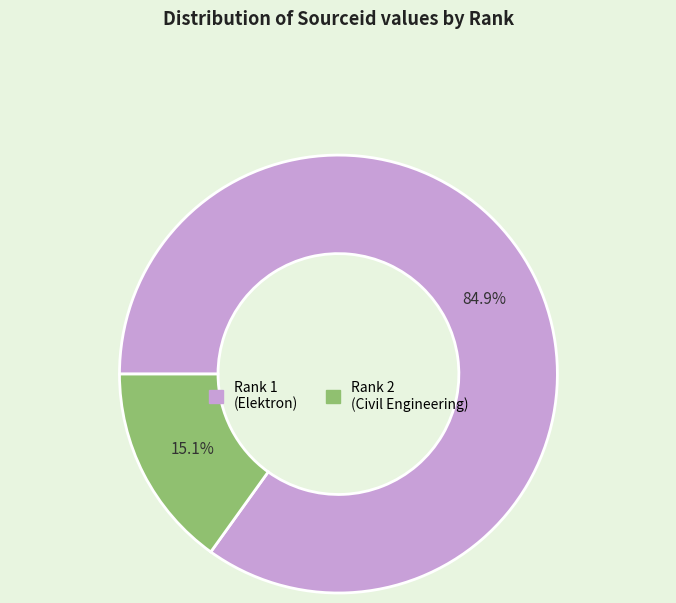

Which category has the biggest portion of the pie?

Rank 1 (Elektron)